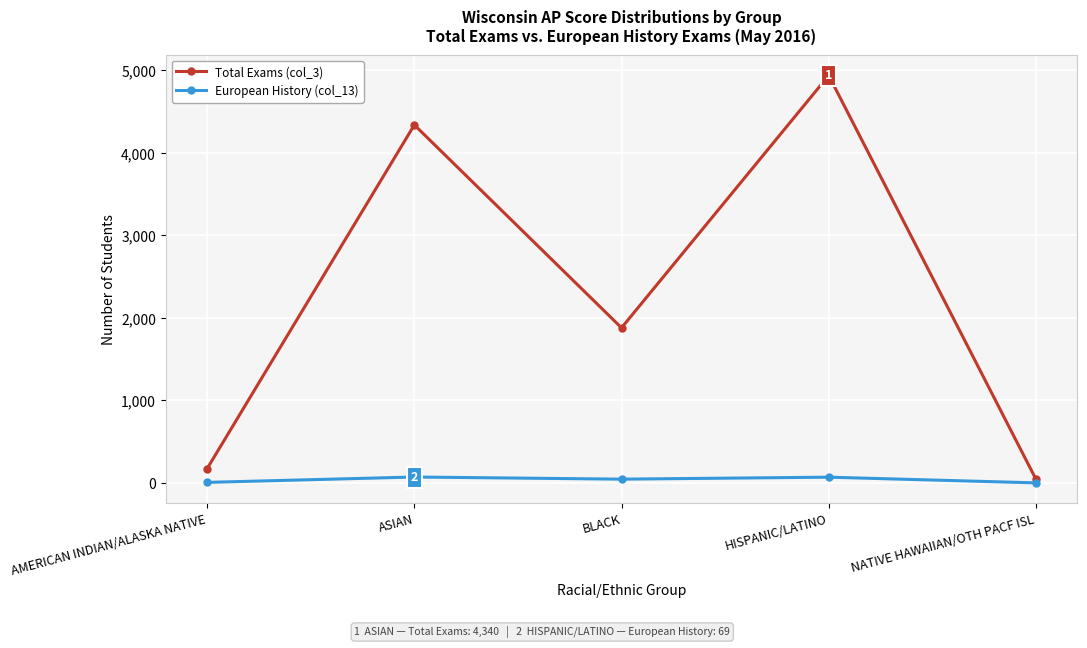

What is the label of the 2nd point from the right?

HISPANIC/LATINO